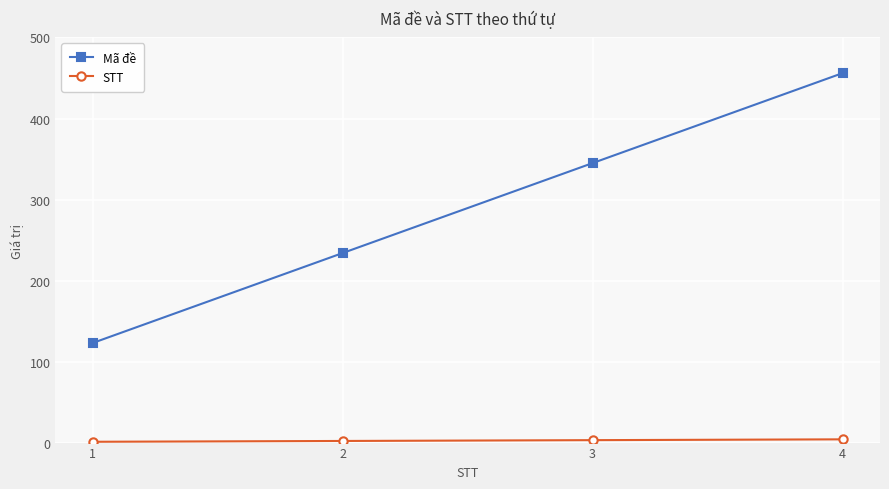

What is the sum of all Mã đề values?

1158